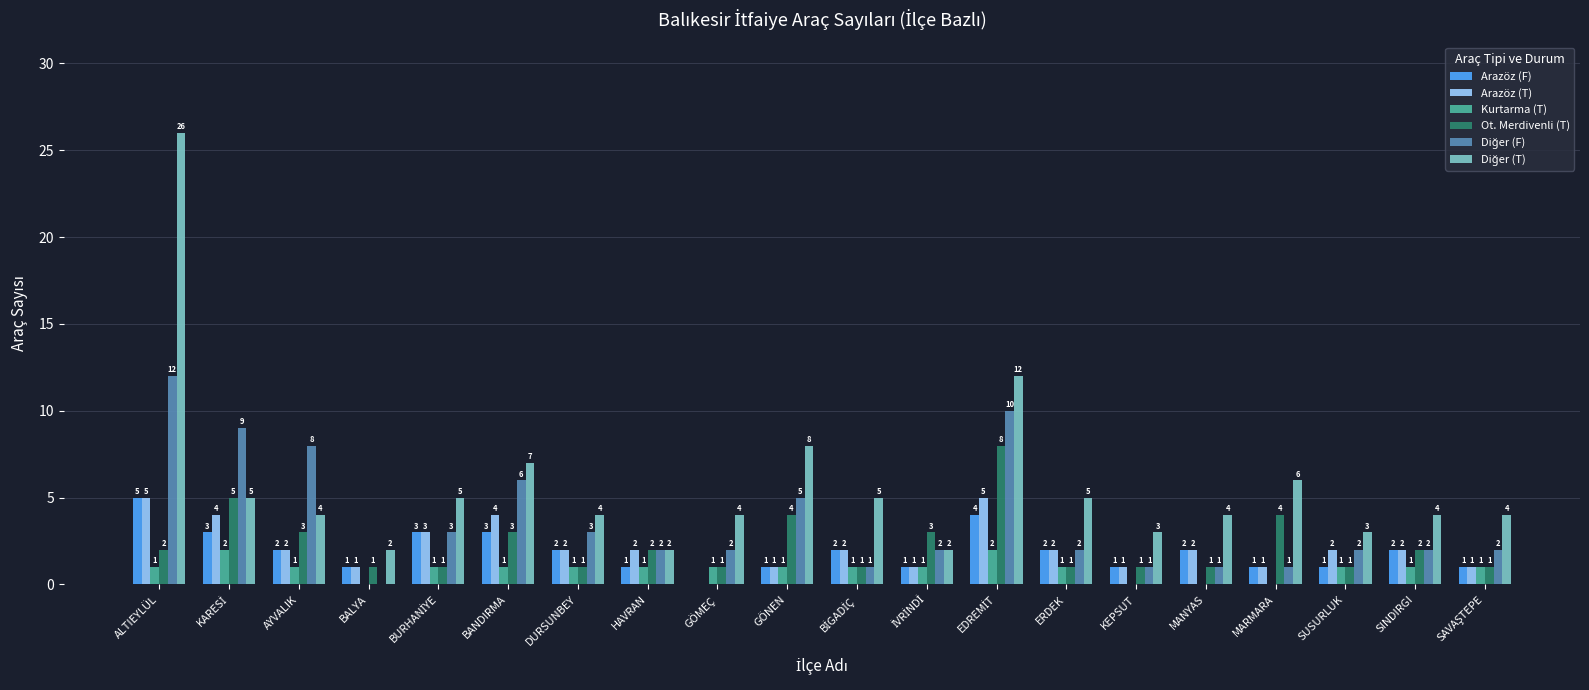

At which label does Arazöz (F) first exceed 2?

ALTIEYLÜL